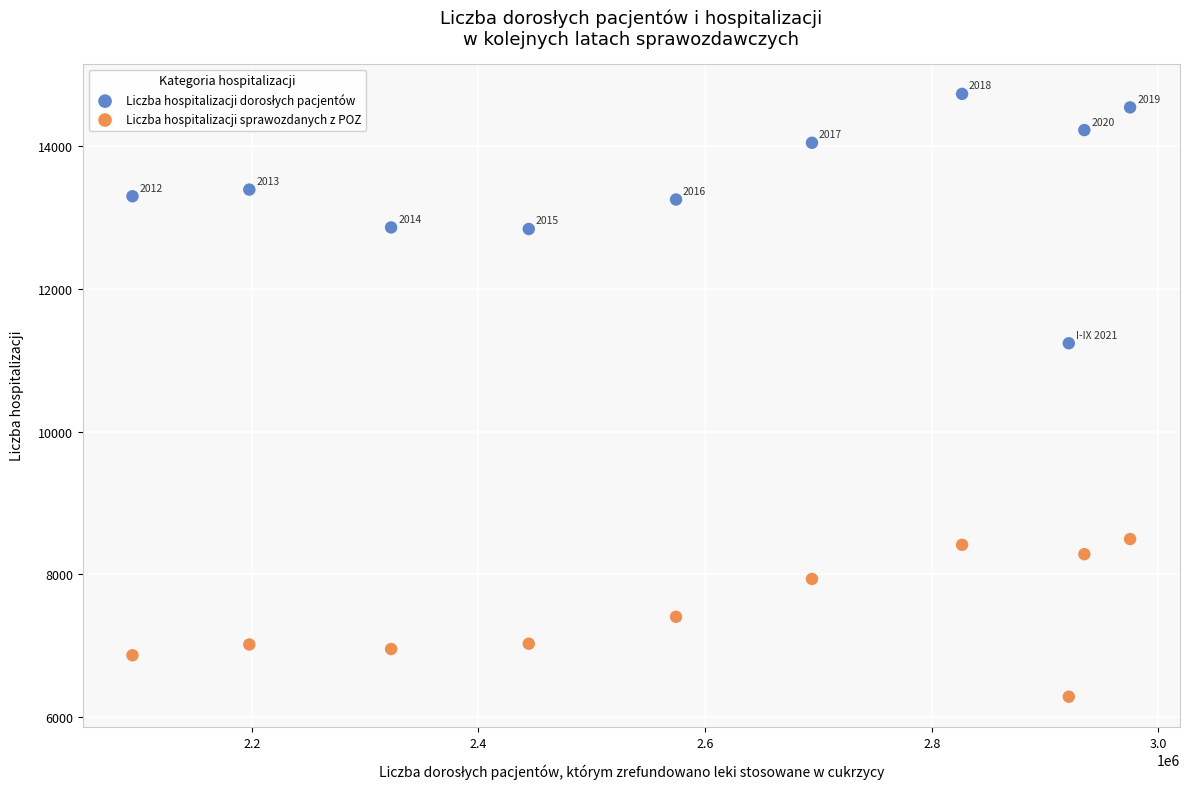

Which series reaches the minimum Y coordinate?

Liczba hospitalizacji sprawozdanych z POZ